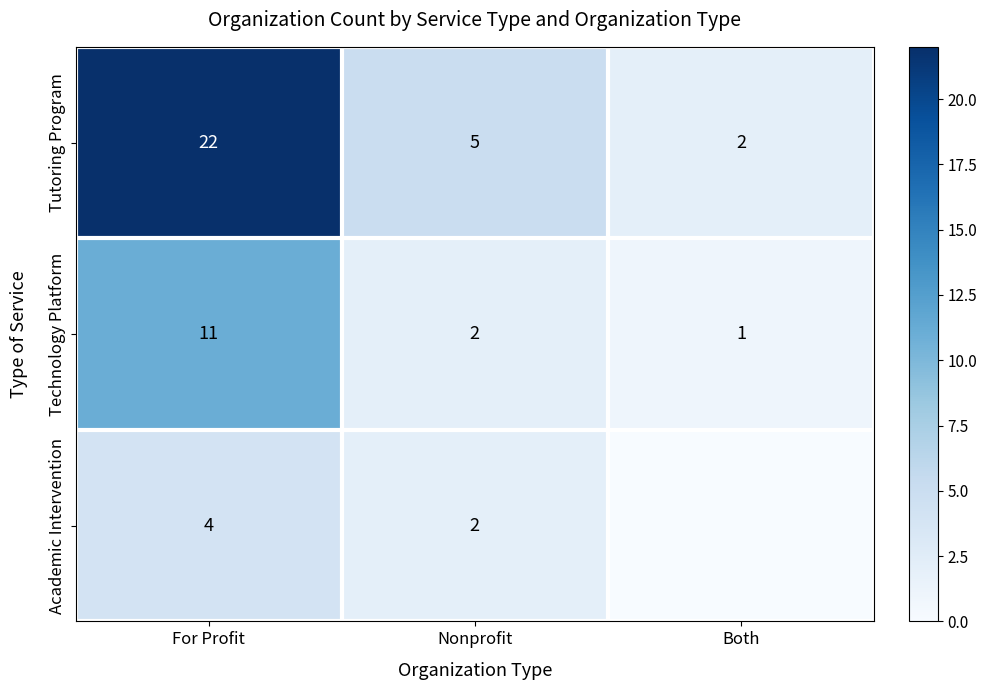

At how many categories does at least one series exceed 21?

1